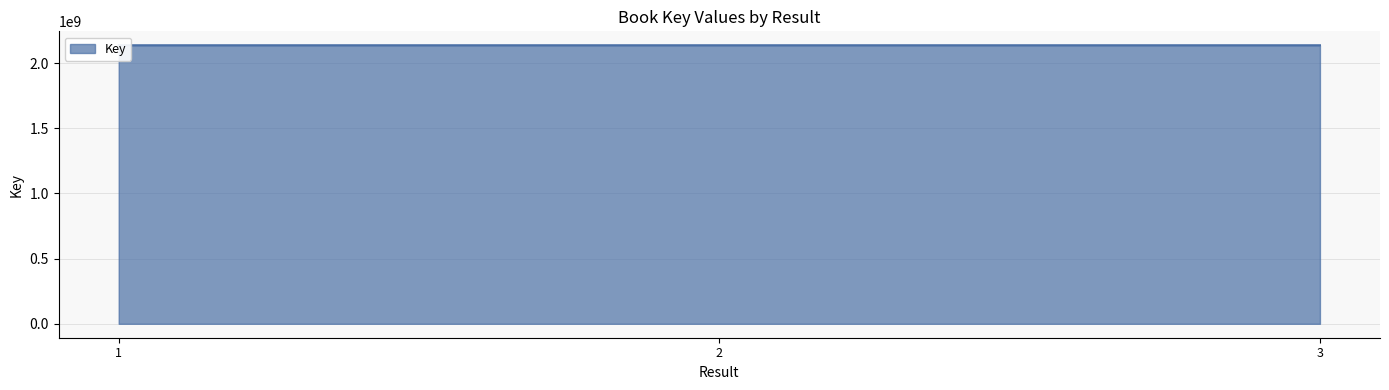

True or false: the data shows 2137665249 at 1.

True